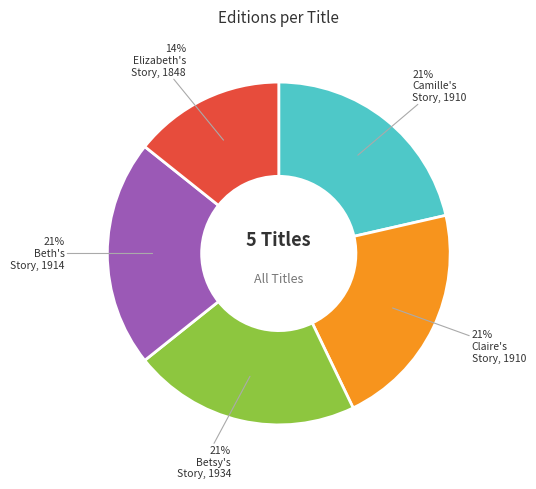

Is there a majority slice in this chart?

No